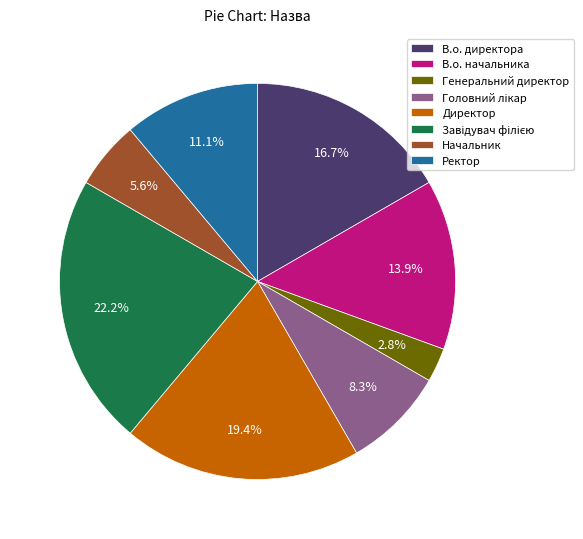

Between Ректор and В.о. начальника, which is larger?

В.о. начальника